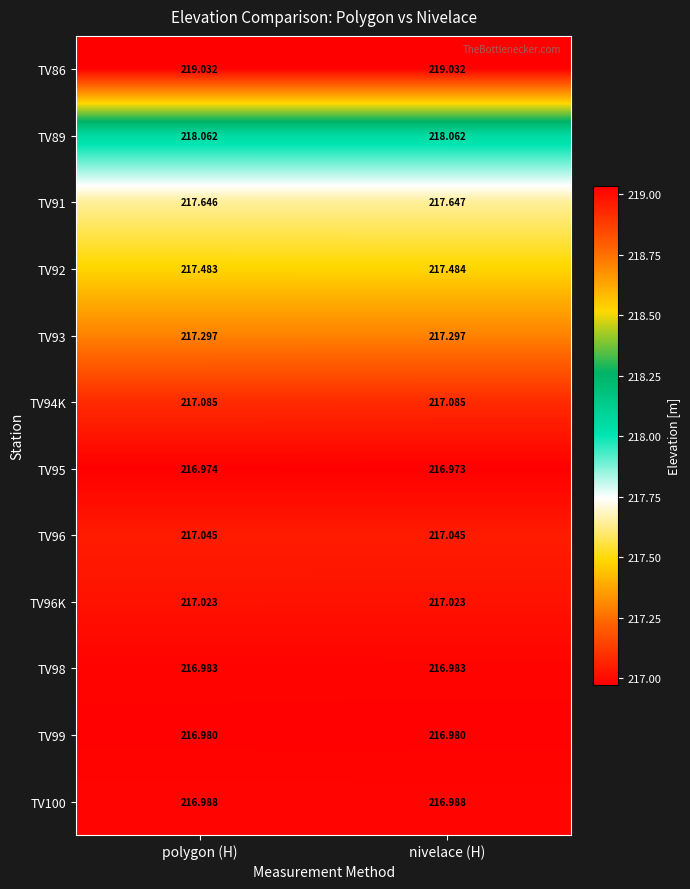

At which category is the sum across all series the highest?

nivelace (H)